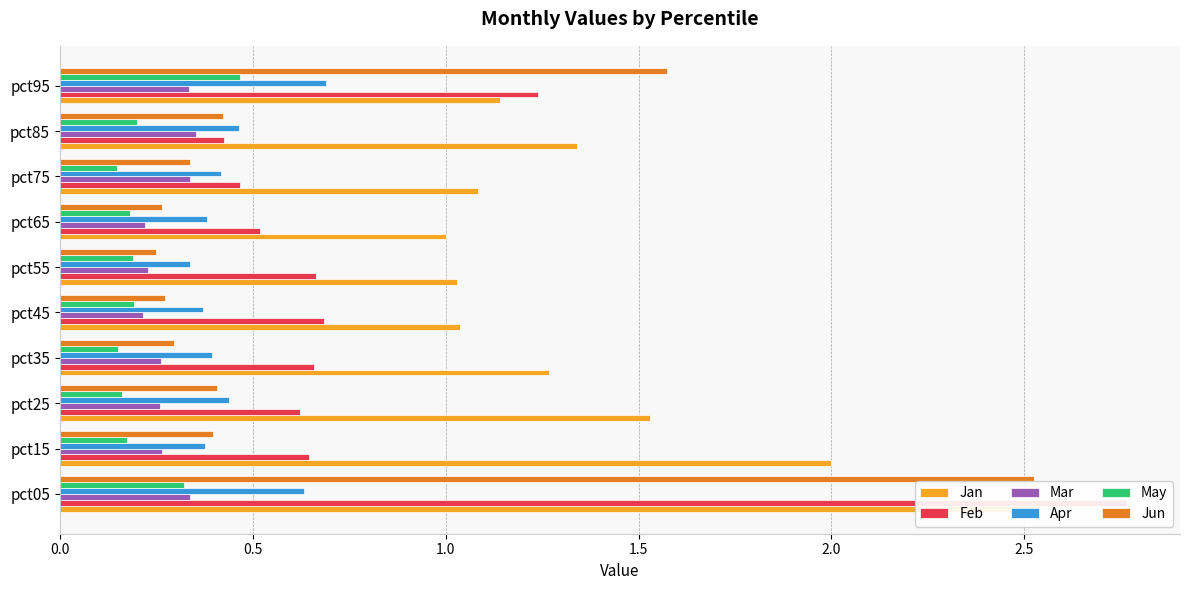

Reading left to right, list all the values displayed in this chart.

Jan: 2.5	2.0	1.5	1.3	1.0	1.0	1.0	1.1	1.3	1.1
Feb: 2.8	0.6	0.6	0.7	0.7	0.7	0.5	0.5	0.4	1.2
Mar: 0.3	0.3	0.3	0.3	0.2	0.2	0.2	0.3	0.4	0.3
Apr: 0.6	0.4	0.4	0.4	0.4	0.3	0.4	0.4	0.5	0.7
May: 0.3	0.2	0.2	0.2	0.2	0.2	0.2	0.1	0.2	0.5
Jun: 2.5	0.4	0.4	0.3	0.3	0.2	0.3	0.3	0.4	1.6